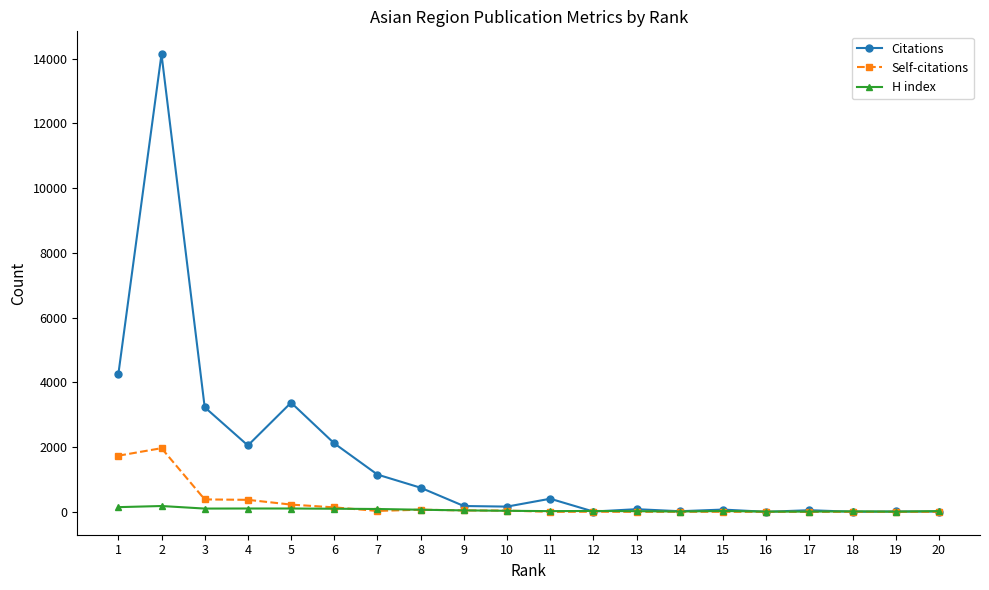

At which category does Citations reach its first local valley?

4